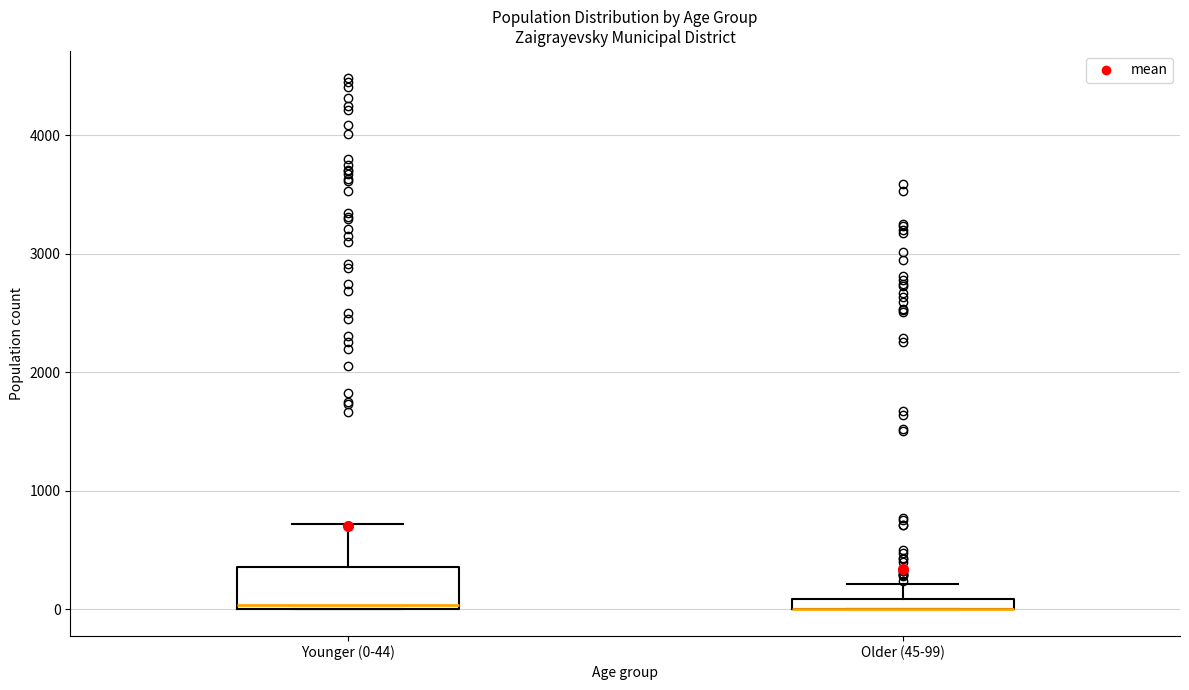

Where does the upper whisker of the box for Older (45-99) end on the y-axis? The values are not printed on the chart, so give them approximately, as read against the axis.

200